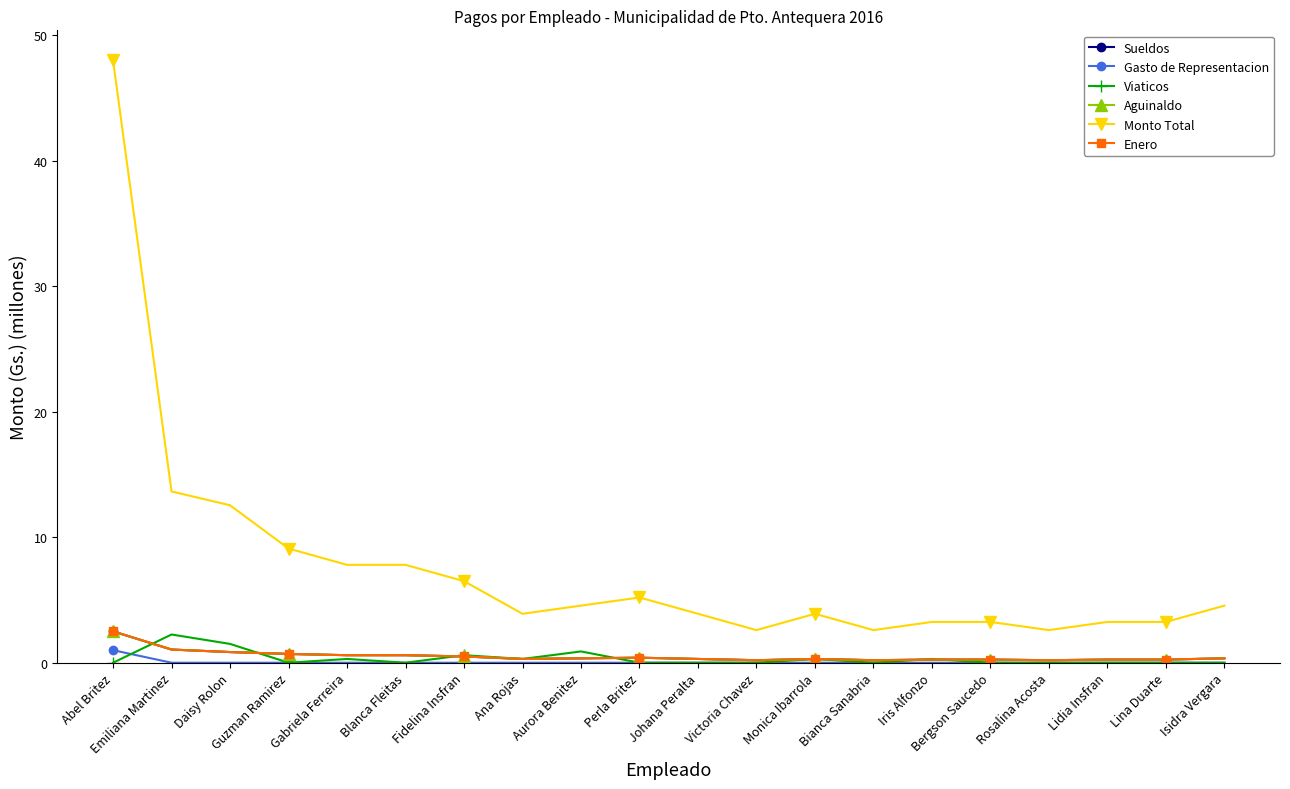

True or false: Viaticos and Monto Total cross at least once.

False